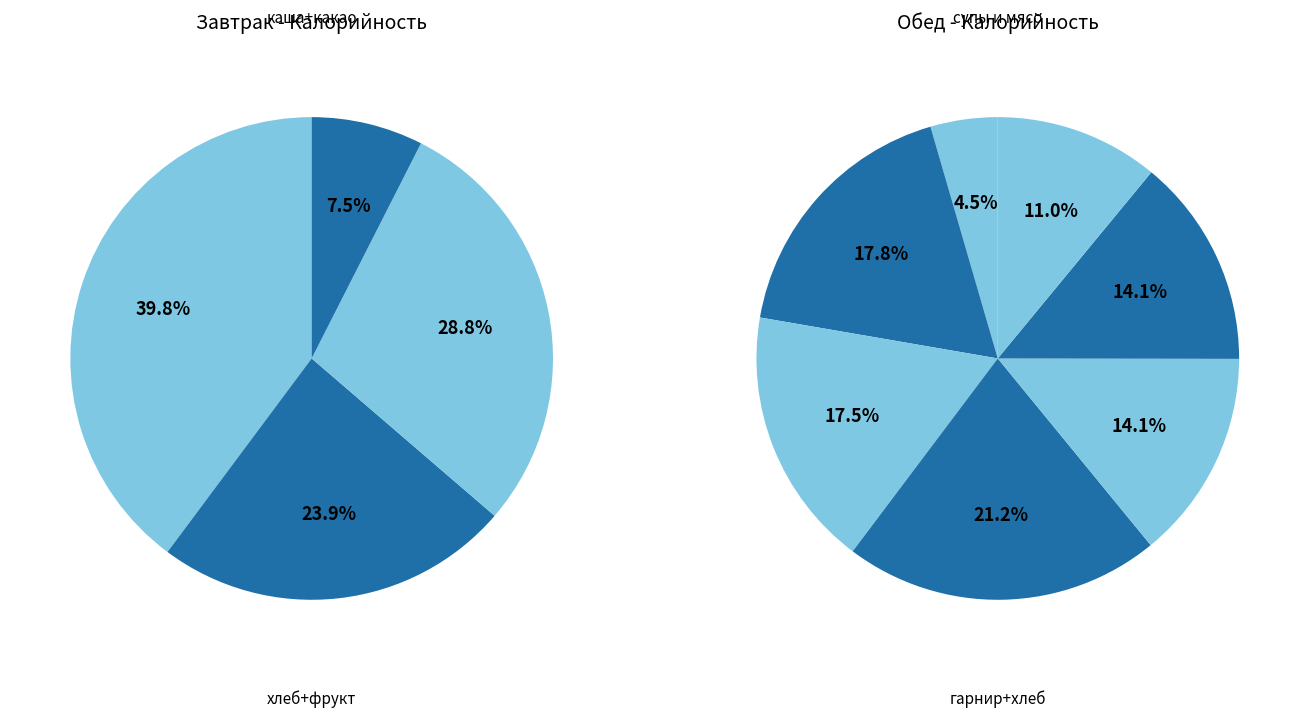

What percentage is NOT represented by хлеб черн.?

93.5%